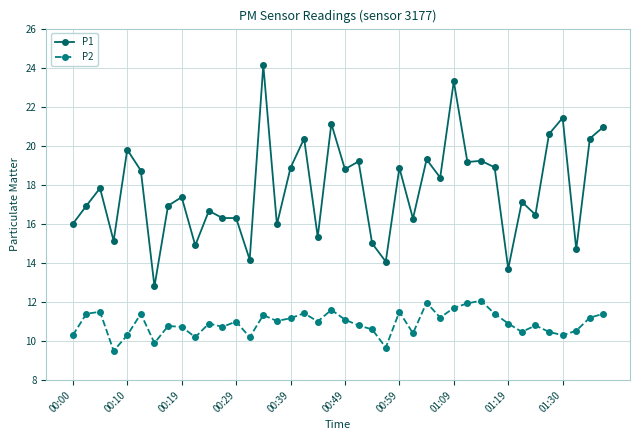

What is the sum of all P1 values?

711.5